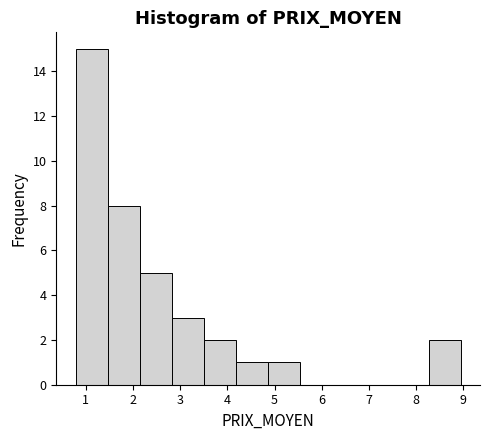

Reading left to right, list every bar in this chart as the range it spans on the x-axis followed by its height. Neither the bar edges nor the heights are printed on the chart, so give them approximately, as read against the axes.

0.8 to 1.5: 15
1.5 to 2.1: 8
2.1 to 2.8: 5
2.8 to 3.5: 3
3.5 to 4.2: 2
4.2 to 4.9: 1
4.9 to 5.5: 1
5.5 to 6.2: 0
6.2 to 6.9: 0
6.9 to 7.6: 0
7.6 to 8.3: 0
8.3 to 9.0: 2